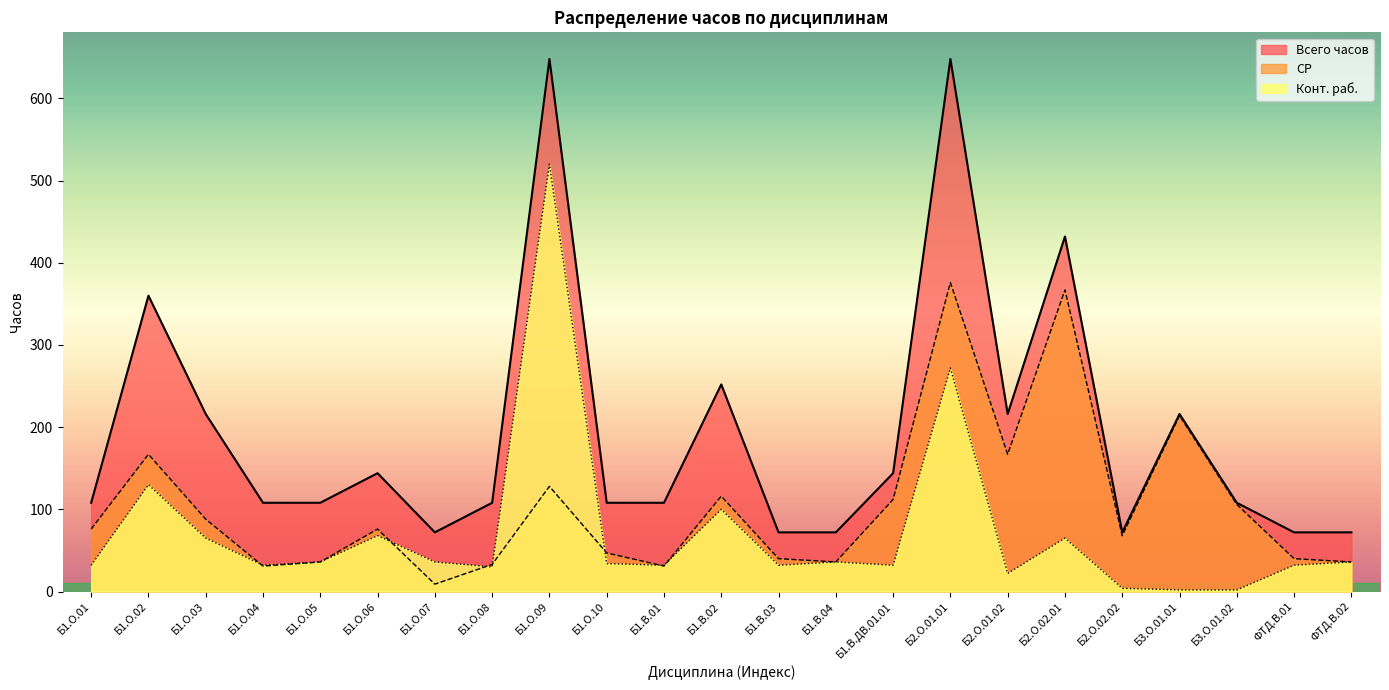

What is the difference between the maximum and minimum values in the Конт. раб. series?

518